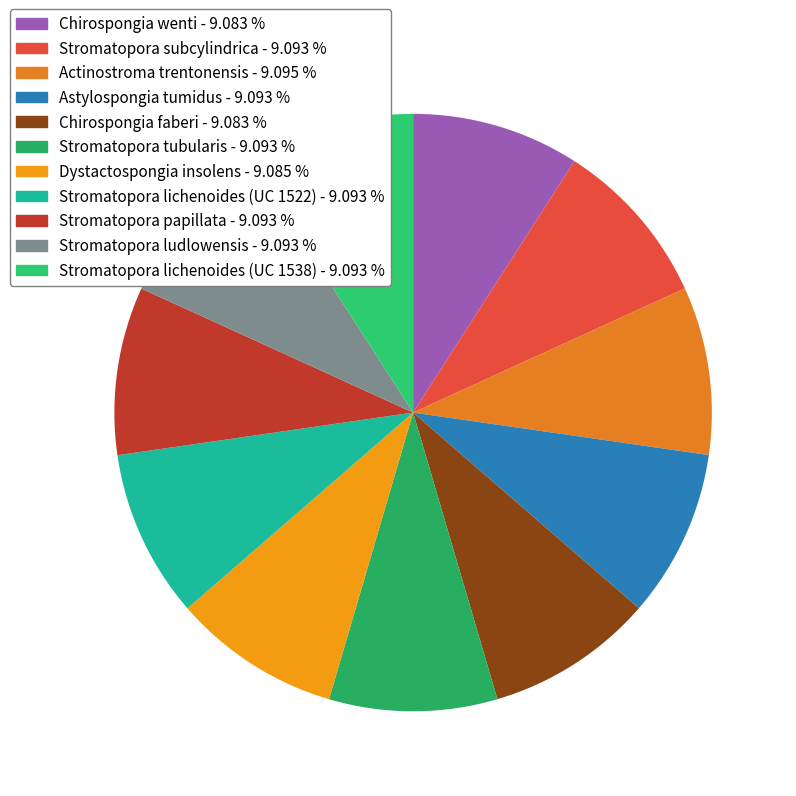

Which has a higher value, Stromatopora lichenoides (UC 1522) or Stromatopora tubularis?

Stromatopora tubularis